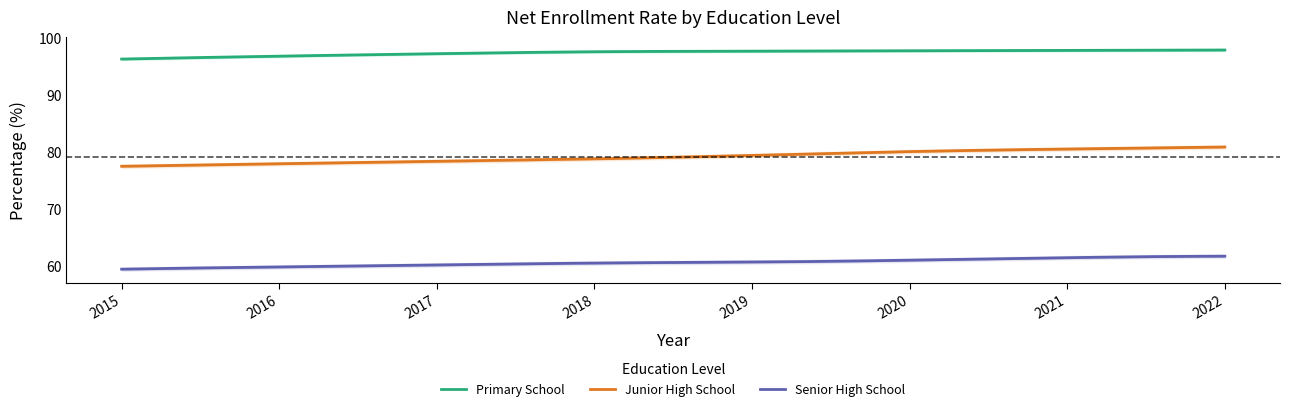

What is the smallest value displayed?

59.5